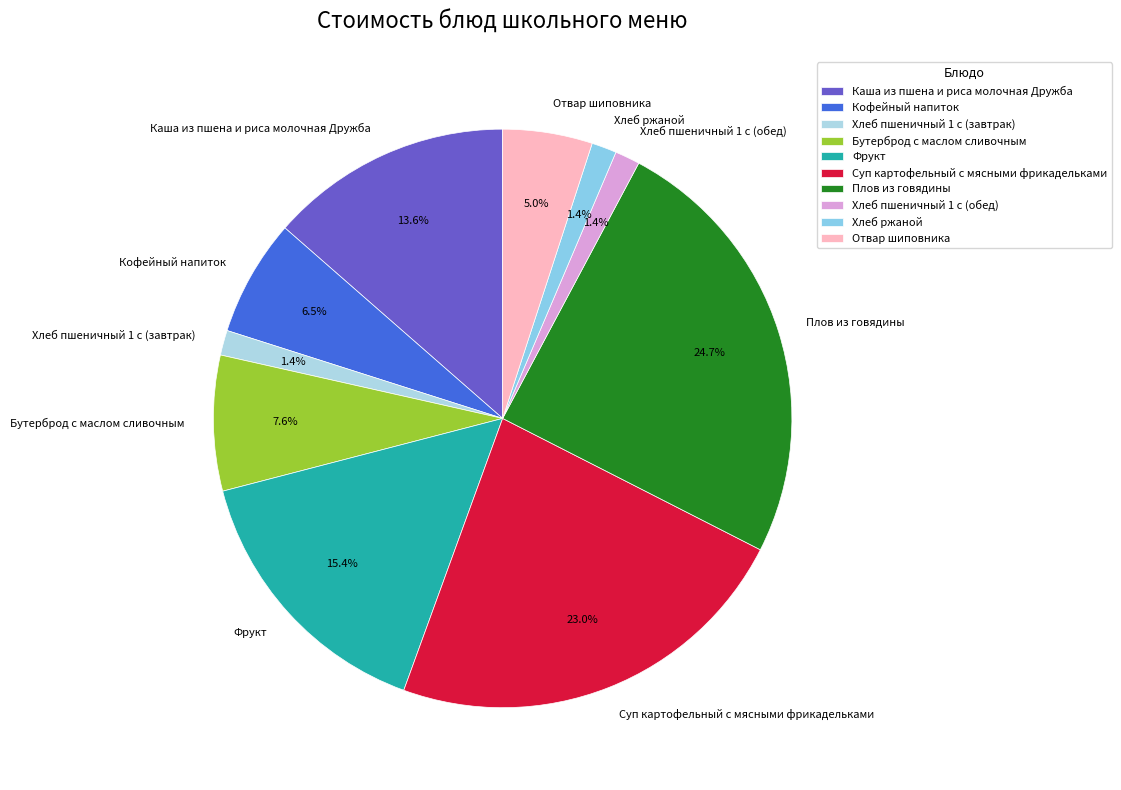

Between Суп картофельный с мясными фрикадельками and Хлеб пшеничный 1 с (завтрак), which is larger?

Суп картофельный с мясными фрикадельками